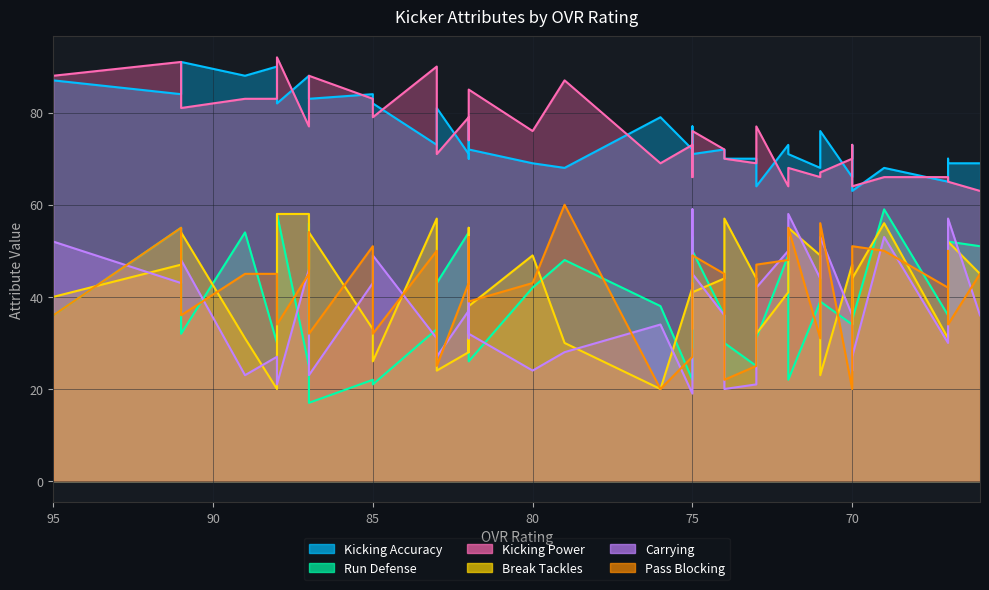

What is the value of the pass_blocking point at the 24th from the left?

27